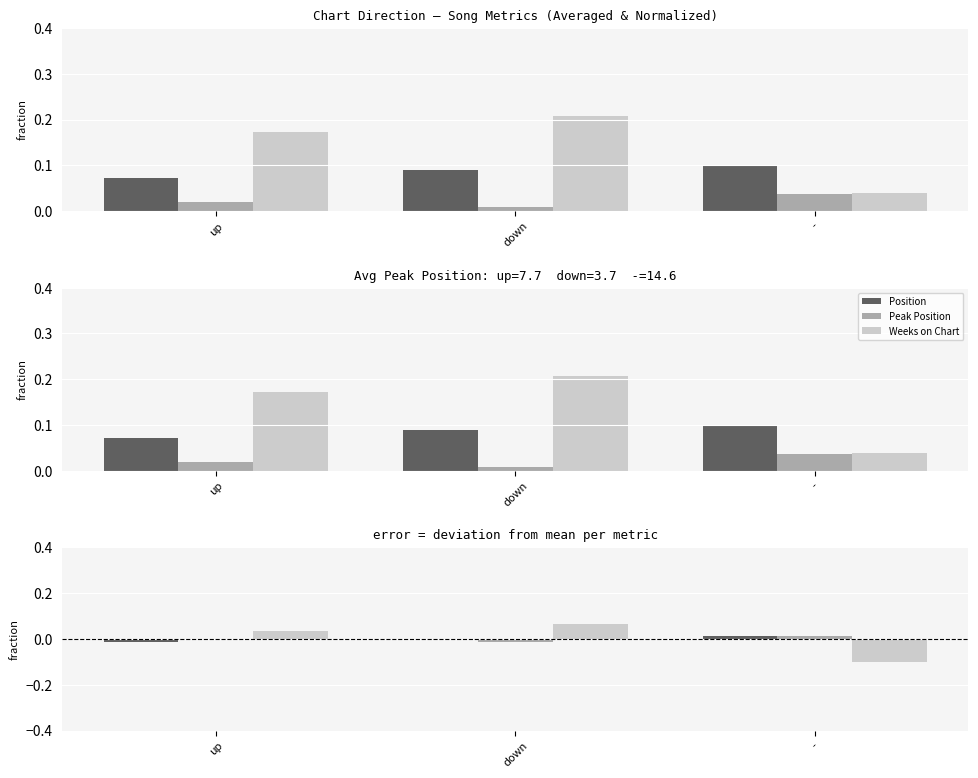

What are all the series names shown in the legend?

Position, Peak Position, Weeks on Chart